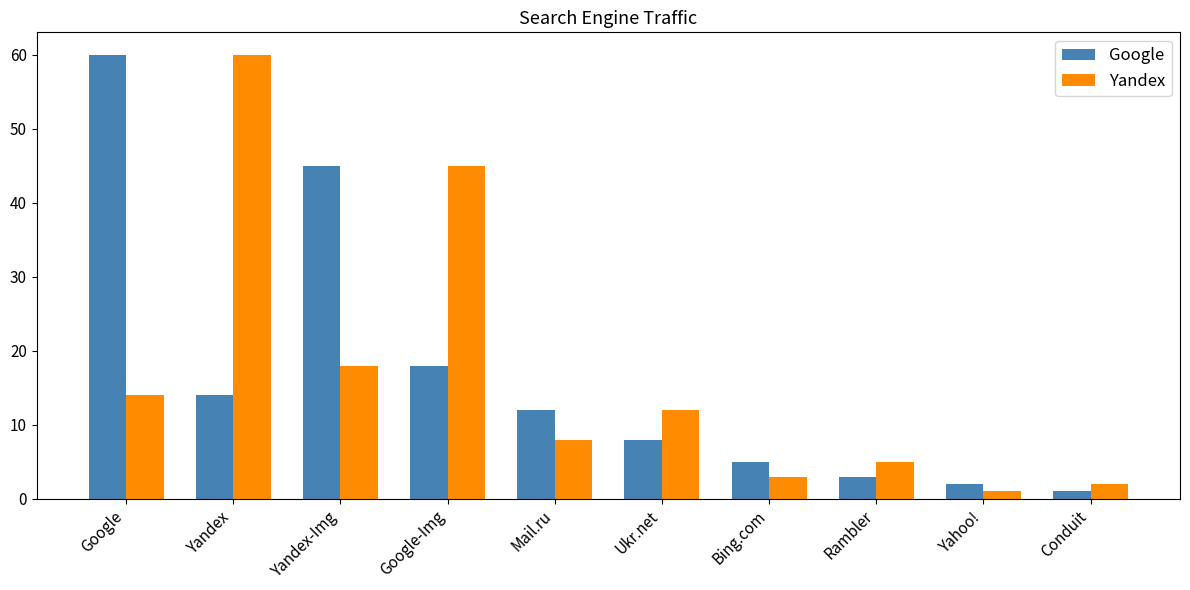

Which series changed the most between Ukr.net and Bing.com?

Yandex